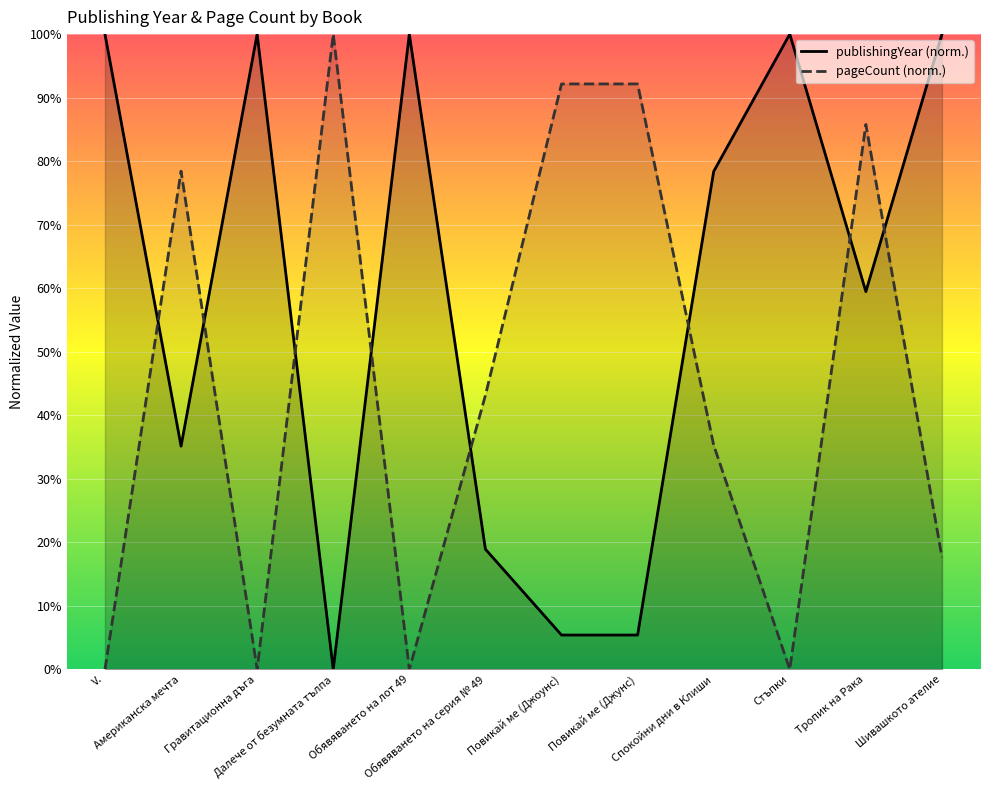

List the series in order of their peak value, lowest first.

publishingYear, pageCount